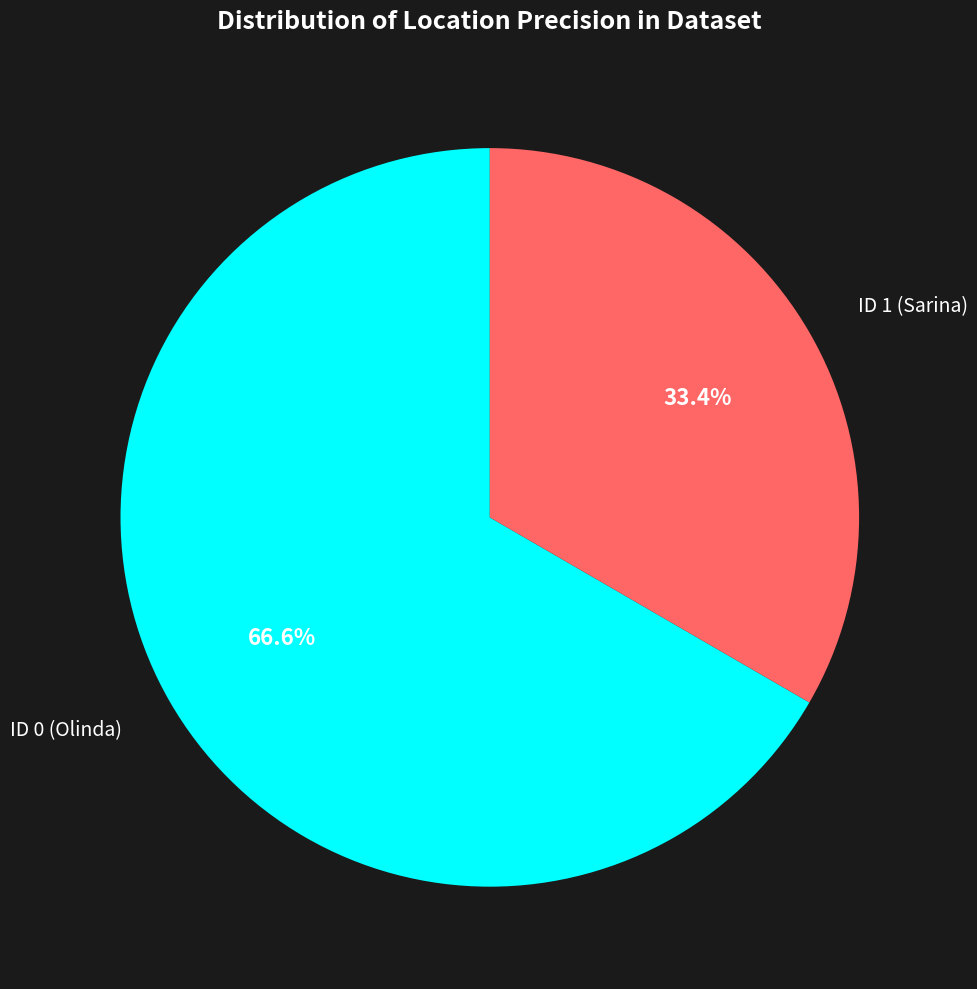

Is there a majority slice in this chart?

Yes